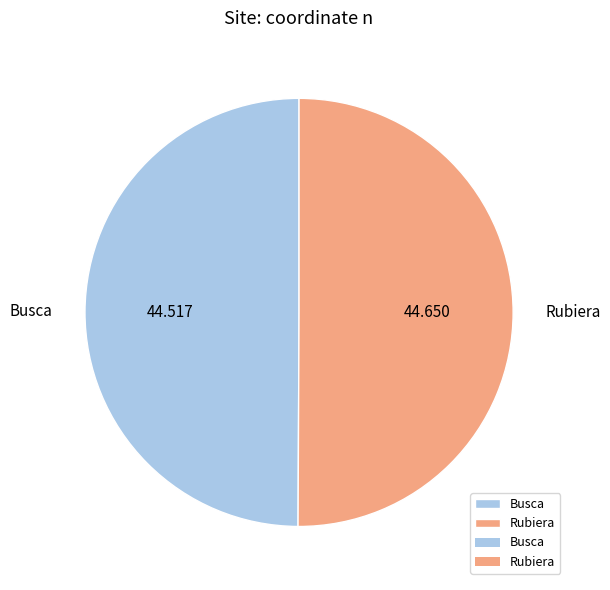

How many segments does this pie chart have?

2